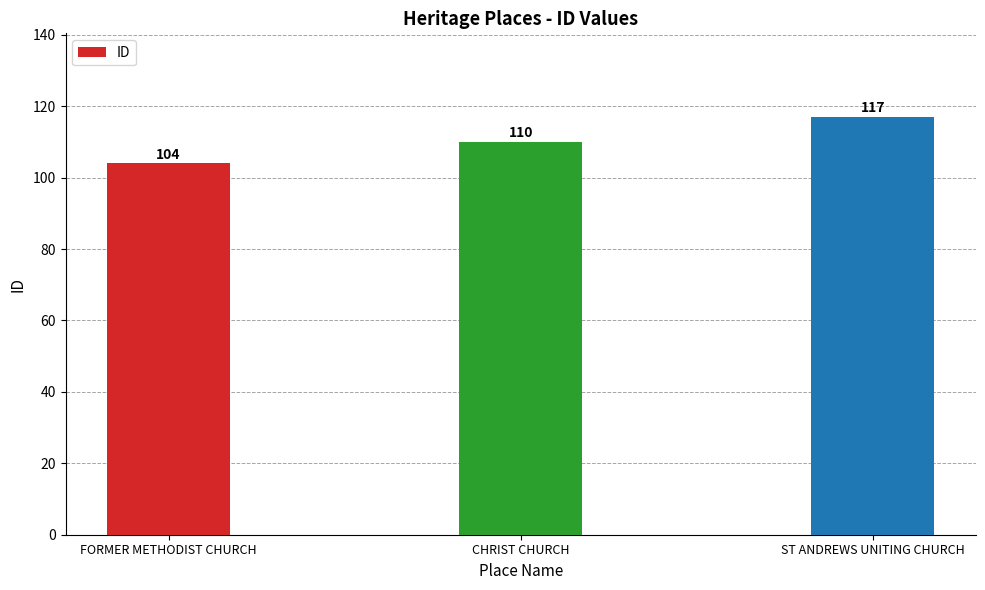

What is the label of the 2nd bar from the right?

CHRIST CHURCH